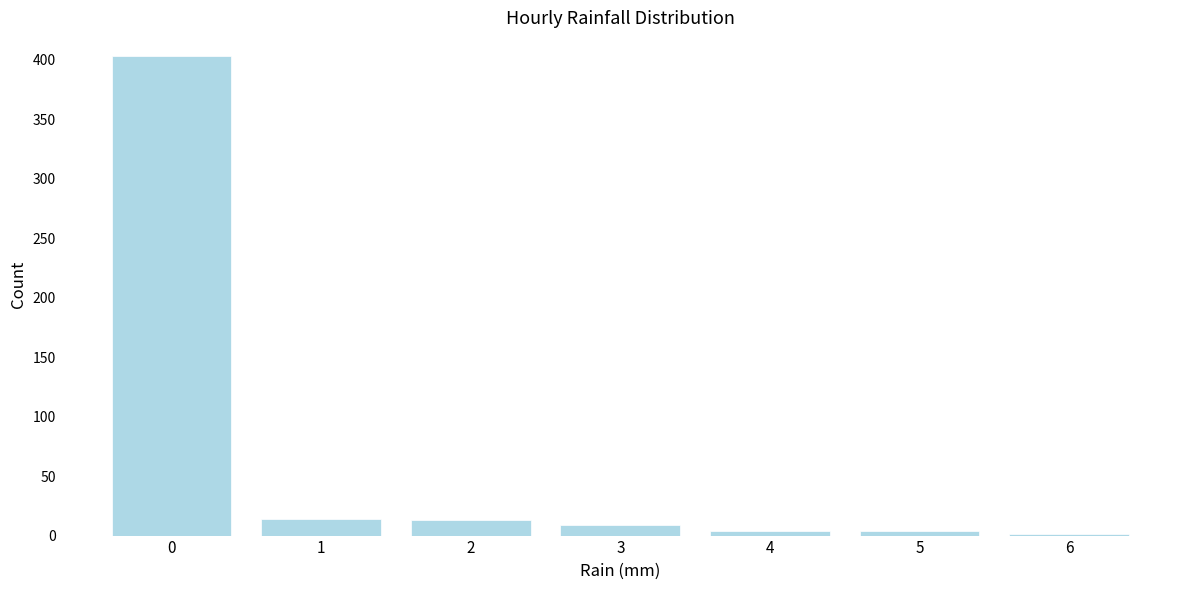

What is the maximum value shown in the chart?

403